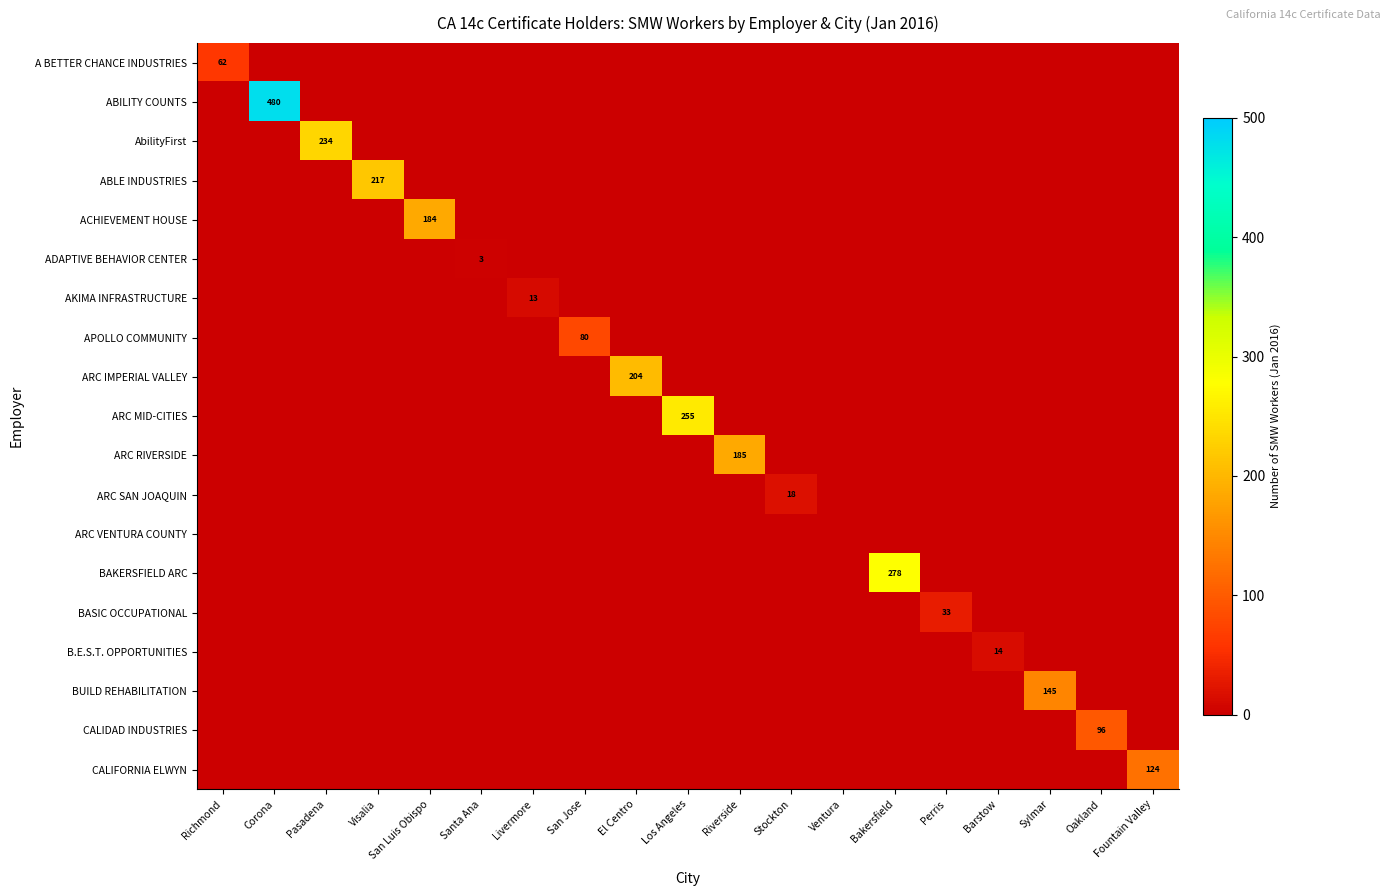

The AbilityFirst series shows 234 at Pasadena. True or false?

True